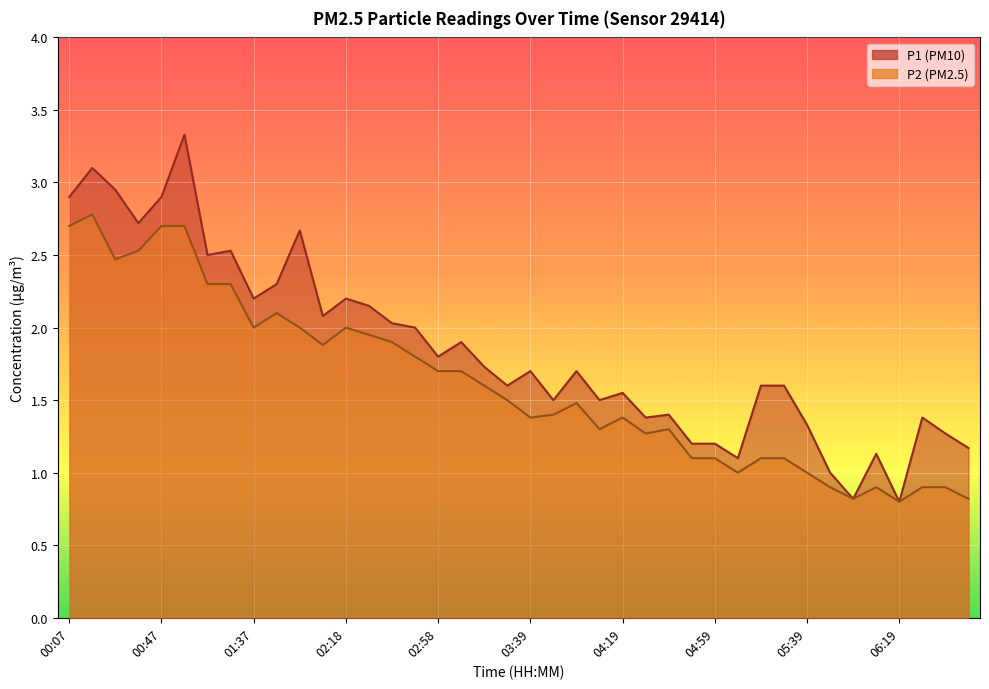

Which series has the largest total across all categories?

P1